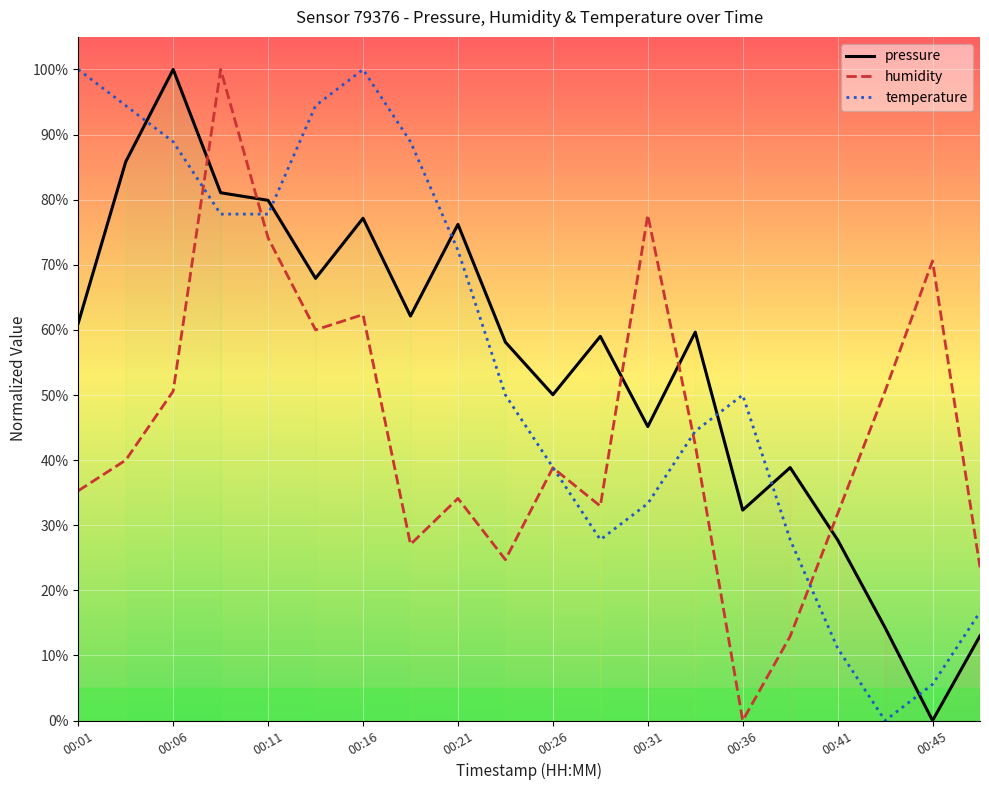

Which series has the largest range (max minus min)?

pressure